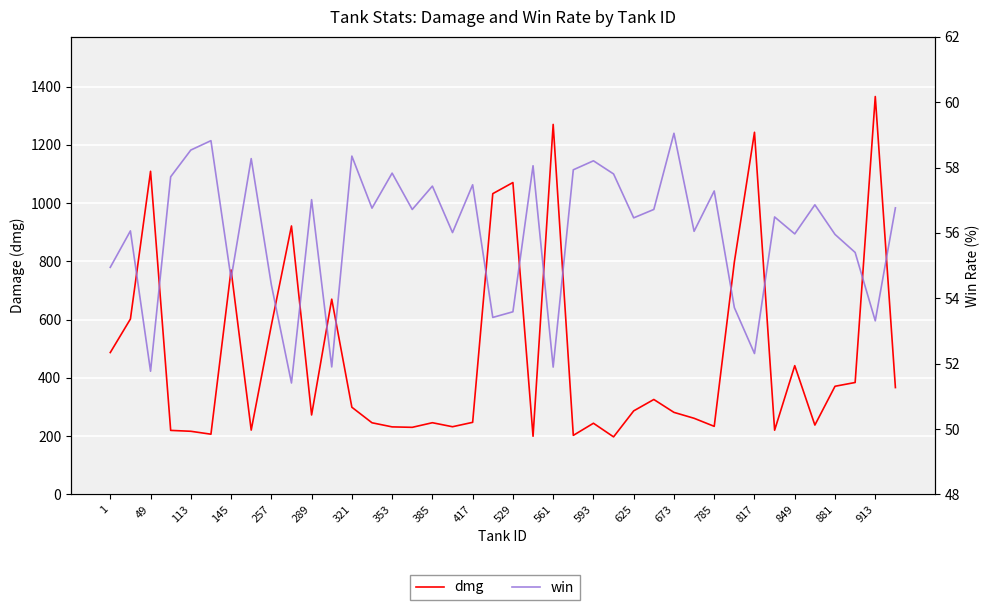

Reading right to left, transcribe all the data shown in this chart.

dmg: 366.8	1365.8	384.2	371.2	238.1	442.0	220.4	1243.0	797.8	233.7	261.4	281.6	325.9	286.8	197.5	244.3	202.7	1270.0	199.6	1070.5	1032.3	247.4	232.4	246.1	230.3	231.8	245.9	299.3	670.1	272.7	921.5	580.2	220.8	770.4	206.7	216.8	219.8	1109.1	602.1	487.0
win: 56.8	53.3	55.4	56.0	56.9	56.0	56.5	52.3	53.7	57.3	56.0	59.0	56.7	56.5	57.8	58.2	57.9	51.9	58.1	53.6	53.4	57.5	56.0	57.4	56.7	57.8	56.8	58.4	51.9	57.0	51.4	54.4	58.3	54.6	58.8	58.5	57.7	51.8	56.1	54.9